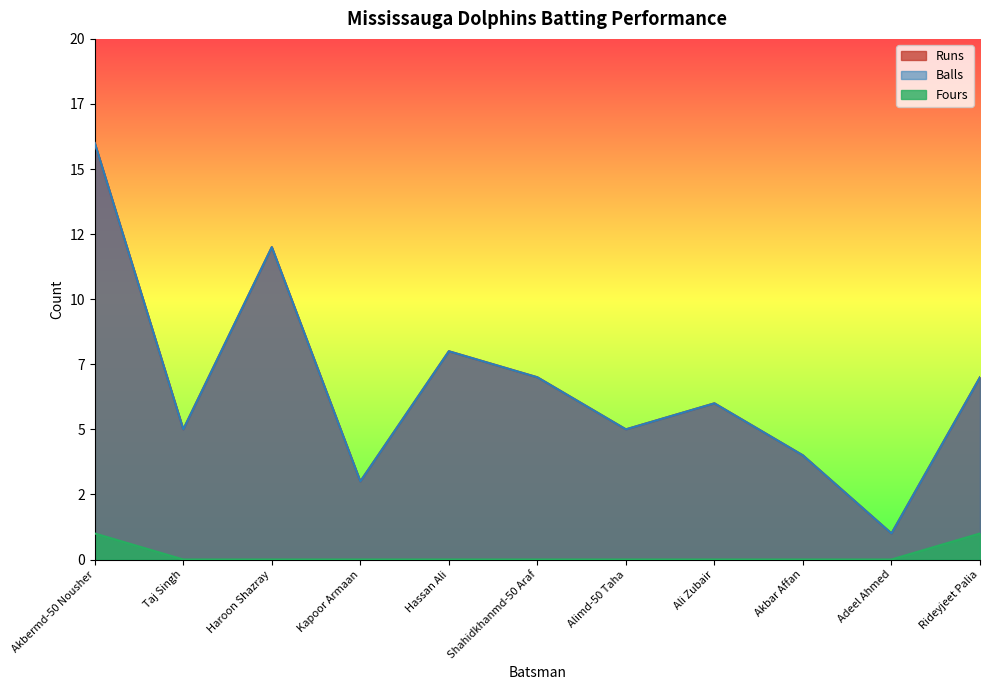

What is the difference between the second highest and minimum values in the Fours series?

1